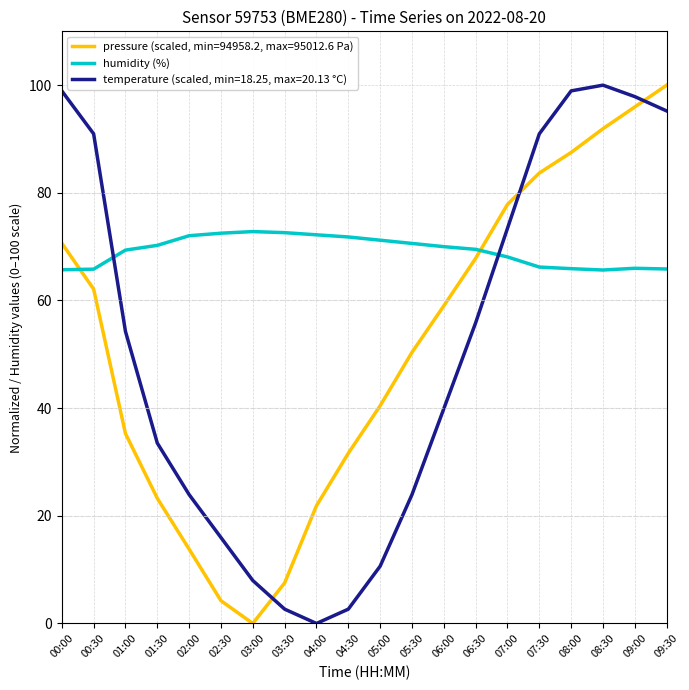

What is the highest value of the pressure (scaled, min=94958.2, max=95012.6 Pa) series?

100.0